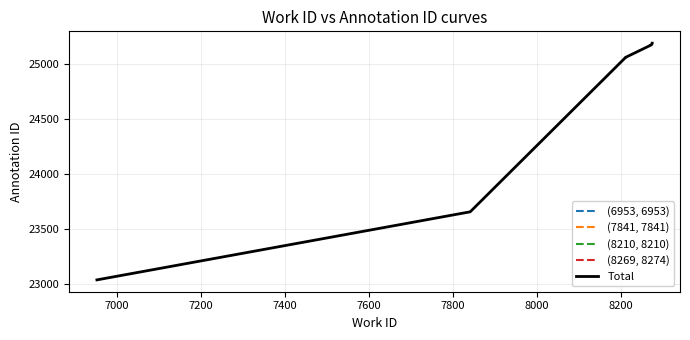

Rank the categories by value from lowest to highest.

6953, 7841, 8210, 8210, 8269, 8270, 8270, 8273, 8274, 8274